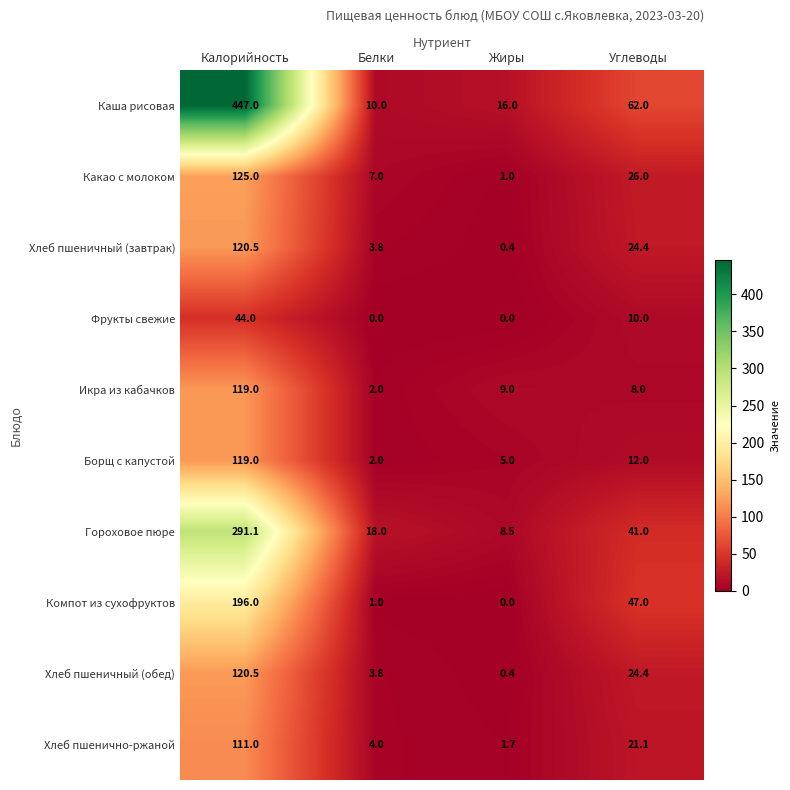

What is the sum of the Хлеб пшеничный (завтрак) values at Калорийность and Белки?

124.3